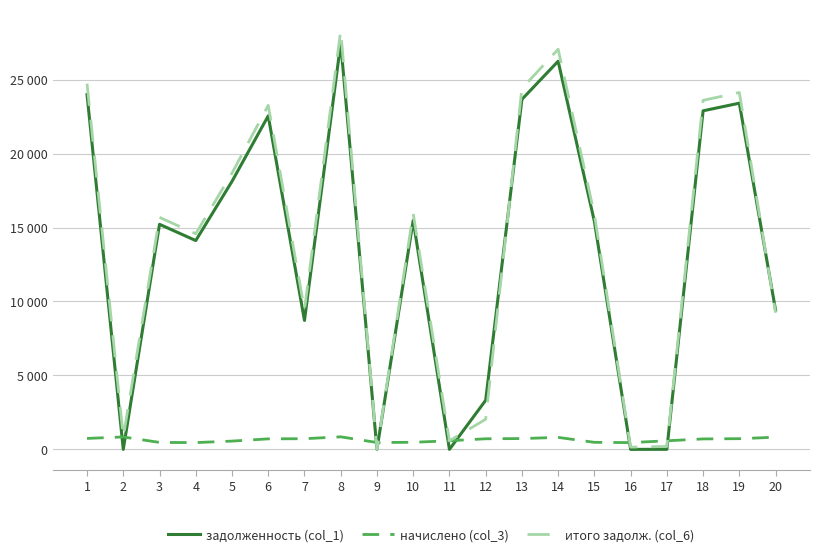

What is the total value across all series at 1?

49452.3